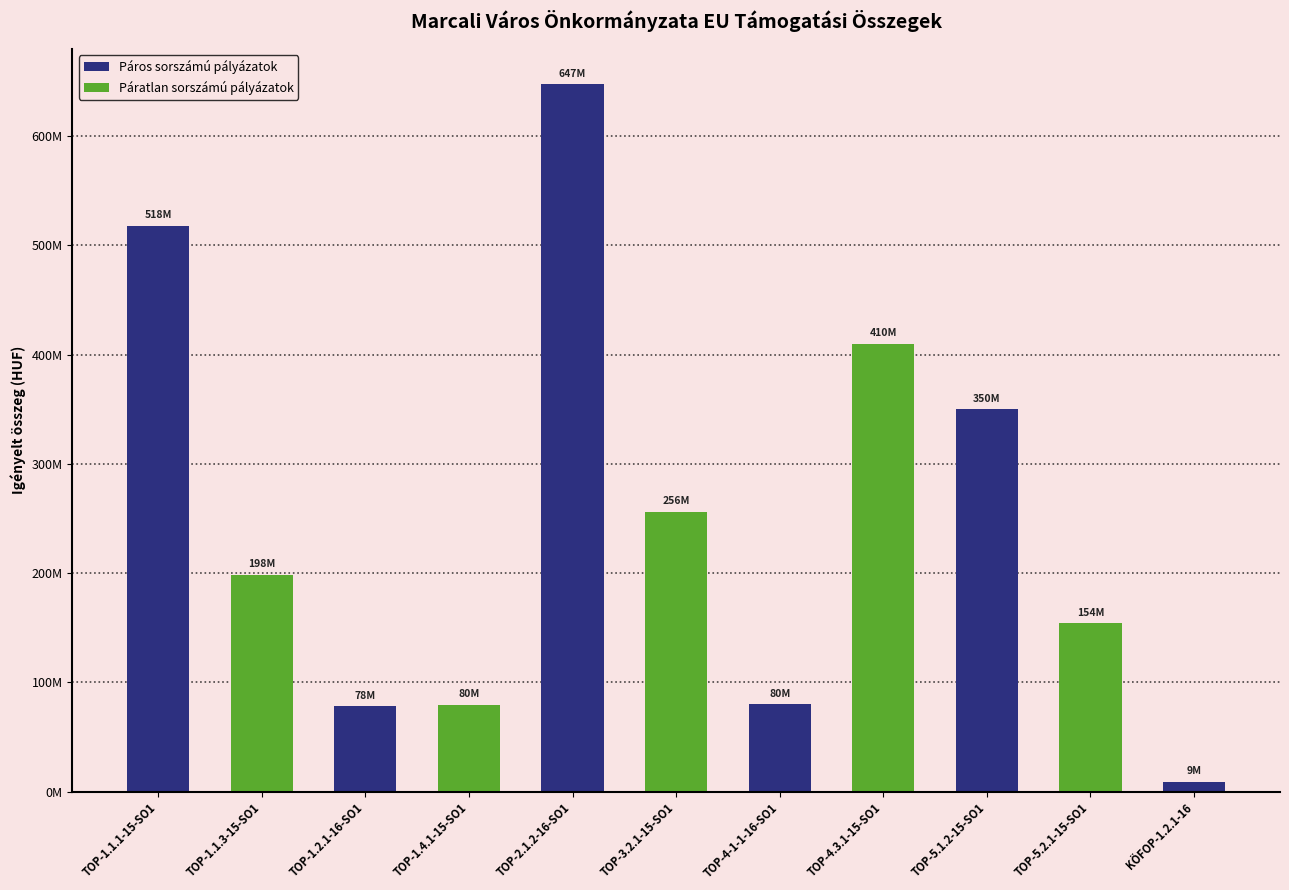

Where is the data nearest to the value 328206798?

TOP-5.1.2-15-SO1